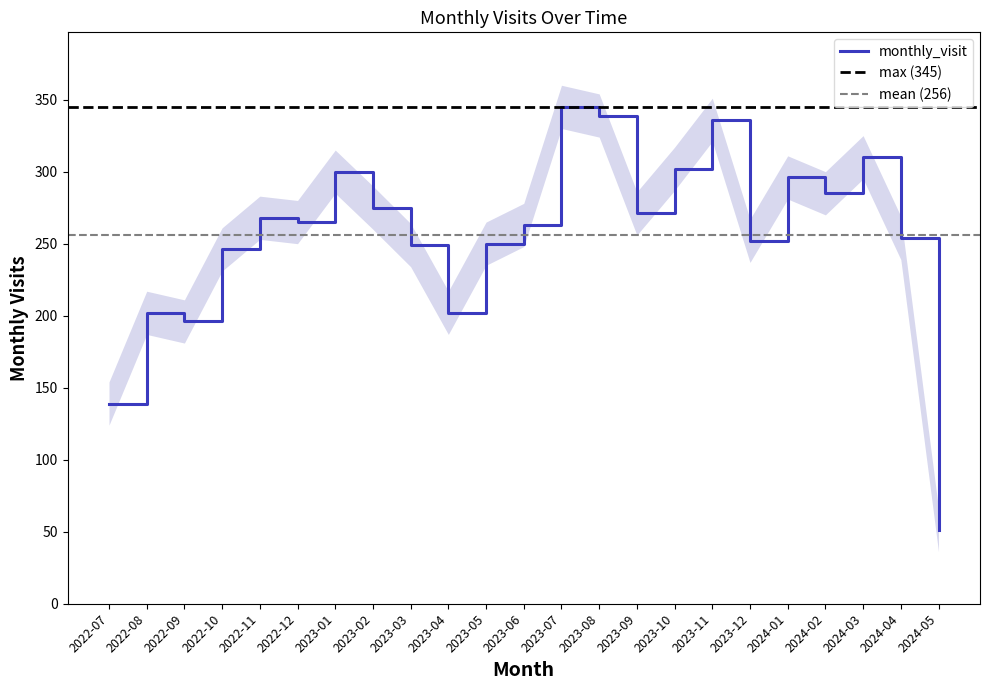

Reading left to right, list all the values displayed in this chart.

139	202	196	246	268	265	300	275	249	202	250	263	345	339	271	302	336	252	296	285	310	254	51